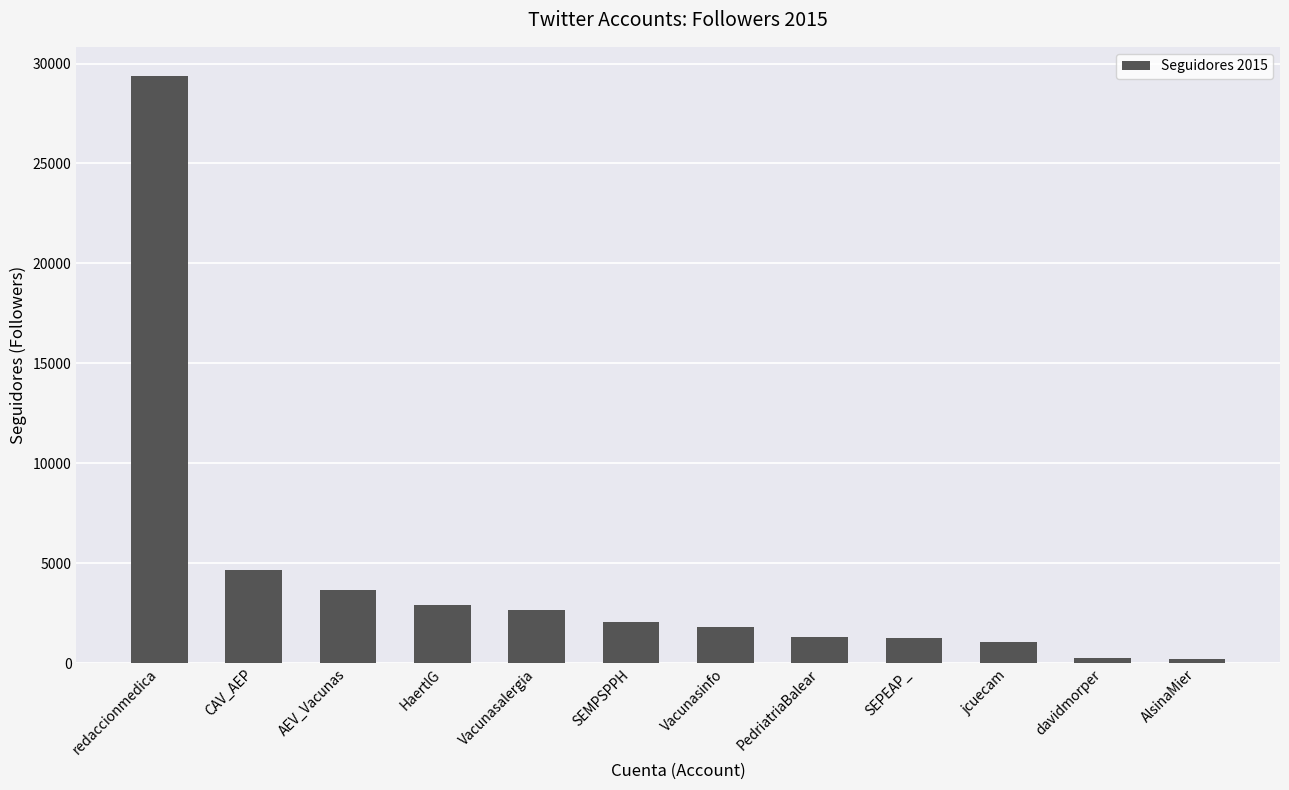

Between CAV_AEP and HaertlG, which is larger?

CAV_AEP